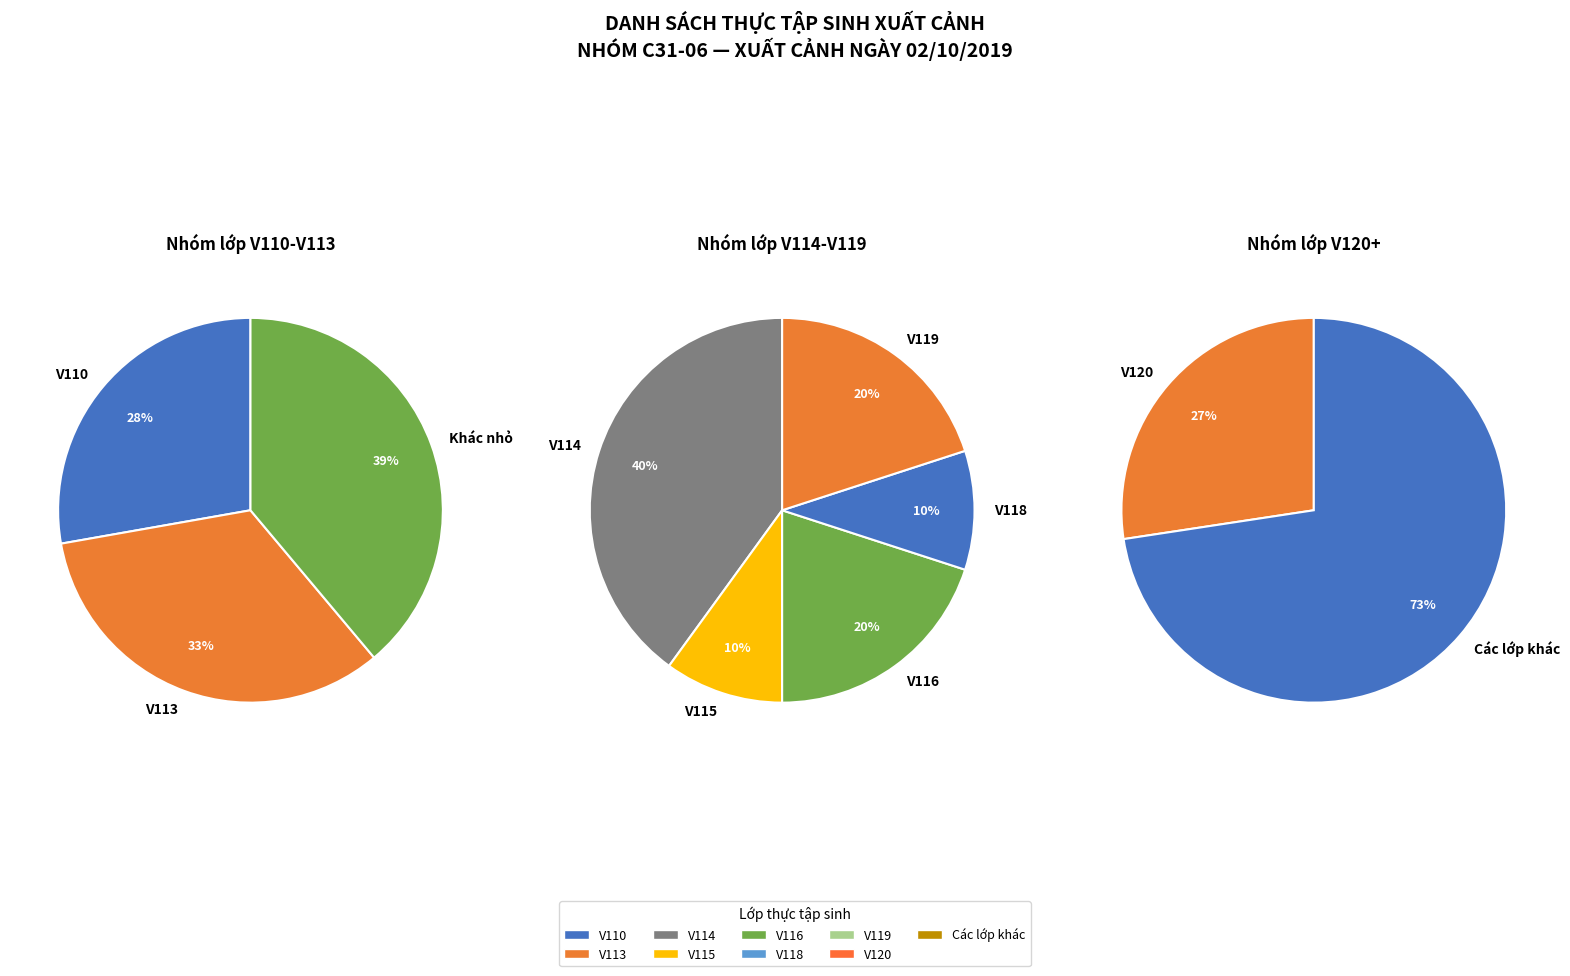

Which category has the smallest portion of the pie?

V115